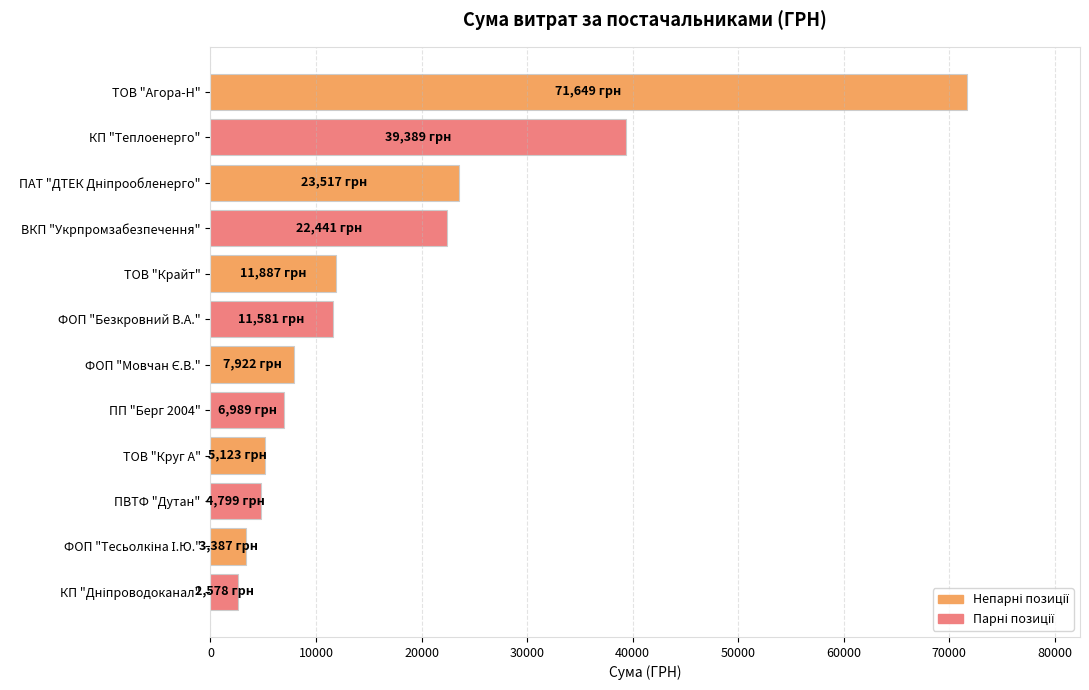

What is the value of the 9th bar from the top?

5122.8